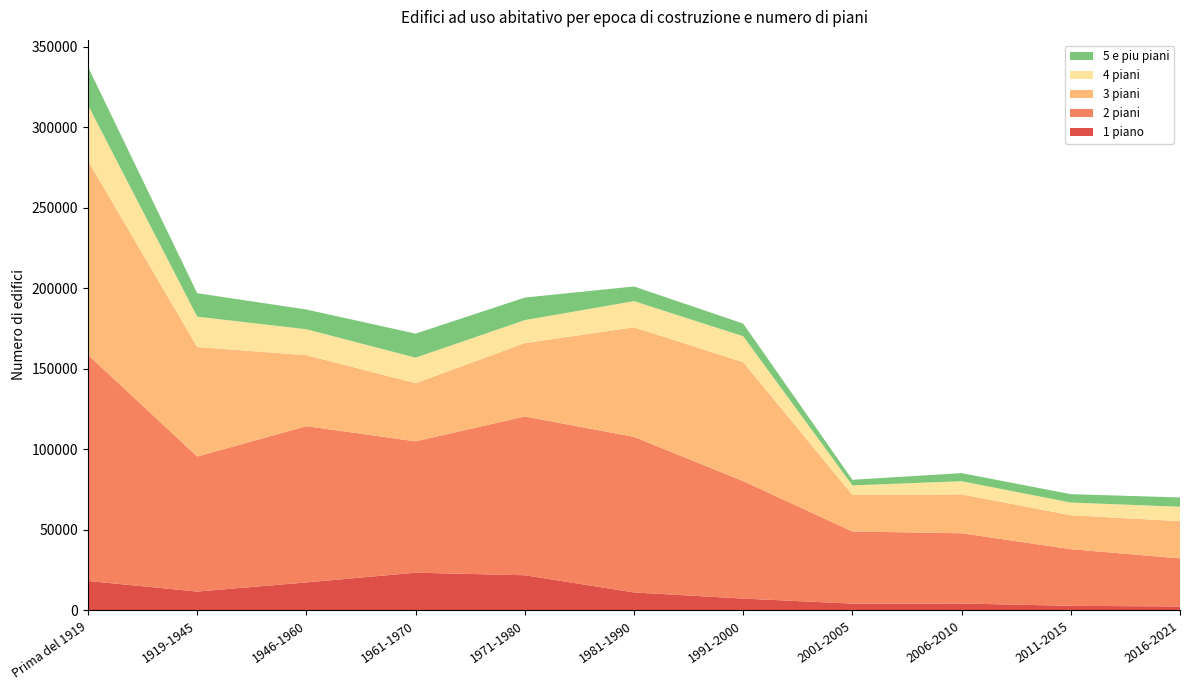

Reading right to left, extract all data points from this chart.

1 piano: 2016-2021=2341	2011-2015=2726	2006-2010=4194	2001-2005=4108	1991-2000=7232	1981-1990=11039	1971-1980=21724	1961-1970=23309	1946-1960=17269	1919-1945=11585	Prima del 1919=18179
2 piani: 2016-2021=29862	2011-2015=35196	2006-2010=43597	2001-2005=44803	1991-2000=72921	1981-1990=96591	1971-1980=98576	1961-1970=81558	1946-1960=97014	1919-1945=83860	Prima del 1919=140408
3 piani: 2016-2021=23086	2011-2015=21068	2006-2010=24169	2001-2005=22660	1991-2000=73849	1981-1990=68054	1971-1980=45550	1961-1970=36093	1946-1960=44074	1919-1945=67982	Prima del 1919=120456
4 piani: 2016-2021=8969	2011-2015=7884	2006-2010=8145	2001-2005=5966	1991-2000=16139	1981-1990=16251	1971-1980=14298	1961-1970=15869	1946-1960=16107	1919-1945=18875	Prima del 1919=34635
5 e piu piani: 2016-2021=5779	2011-2015=5194	2006-2010=5032	2001-2005=3465	1991-2000=7844	1981-1990=9097	1971-1980=13996	1961-1970=14926	1946-1960=12261	1919-1945=14563	Prima del 1919=23733